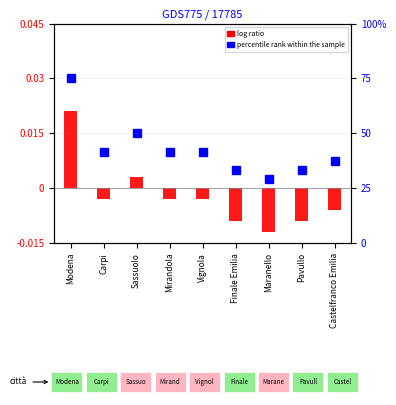

Is it true that log ratio equals -0.0 at Vignola?

True